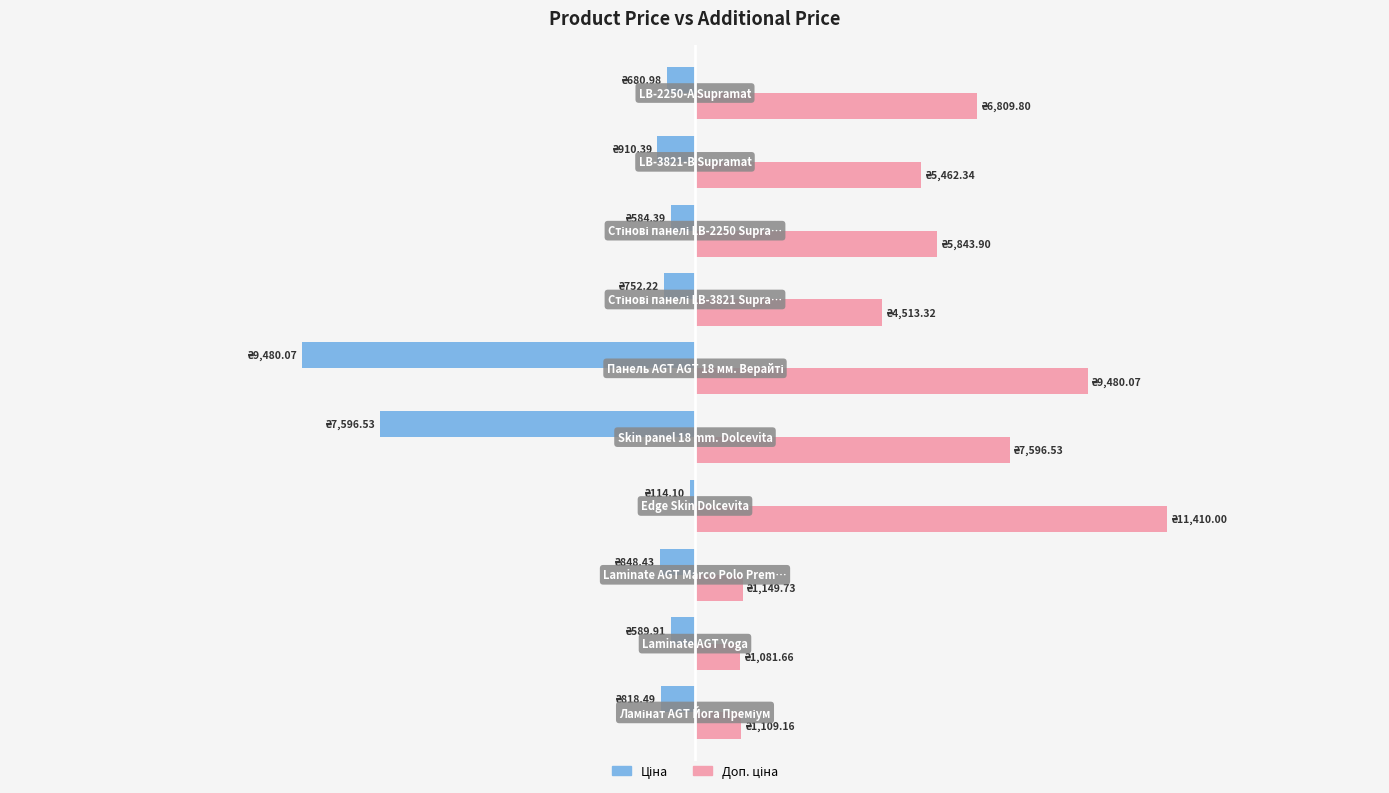

What is the value of the Доп. ціна bar at the 7th from the left?

4513.3